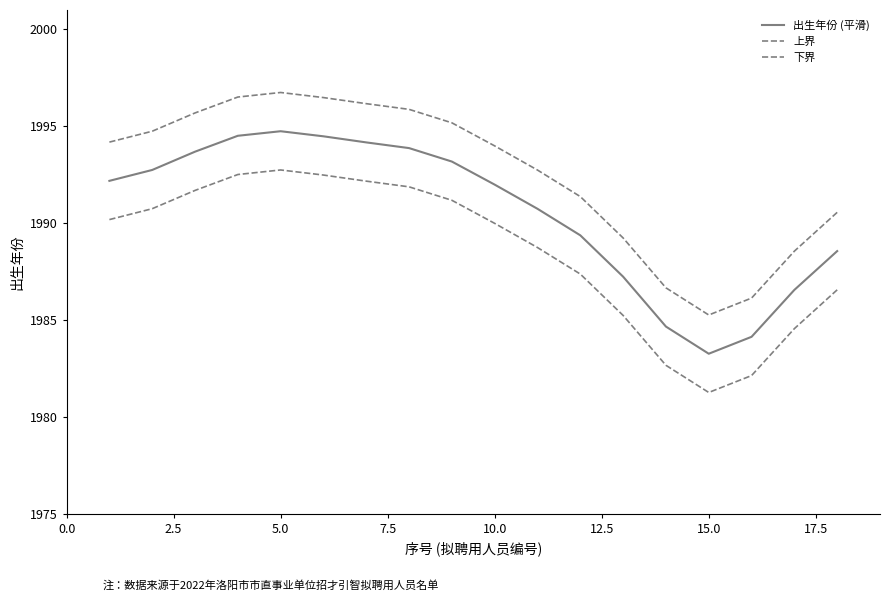

What is the difference between the maximum and minimum values in the 上界 series?

11.5